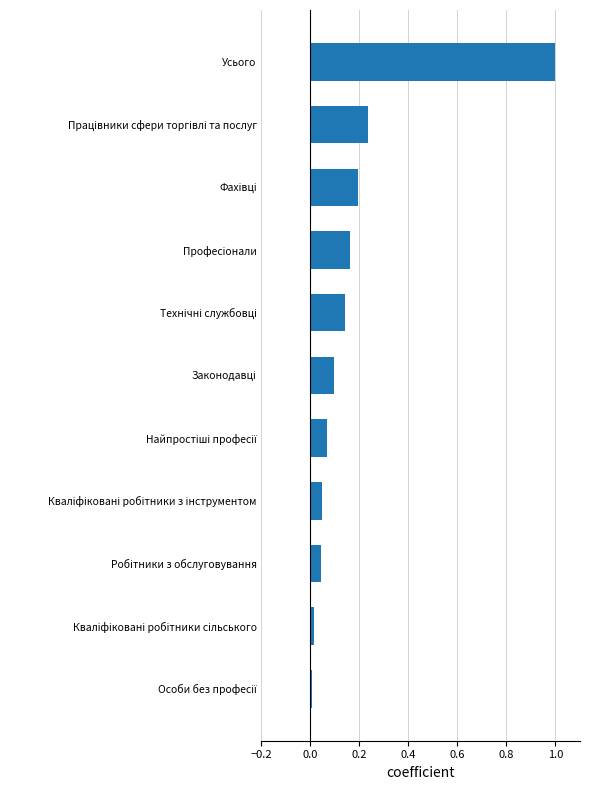

How many distinct data groups are displayed?

1